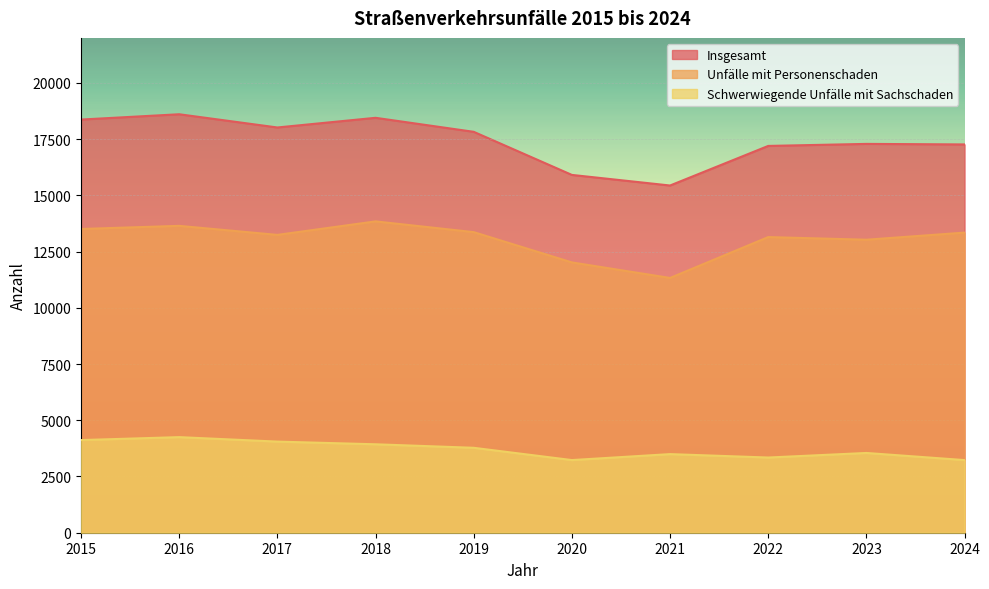

True or false: Schwerwiegende Unfälle mit Sachschaden has a value of 3229 at 2024.

True